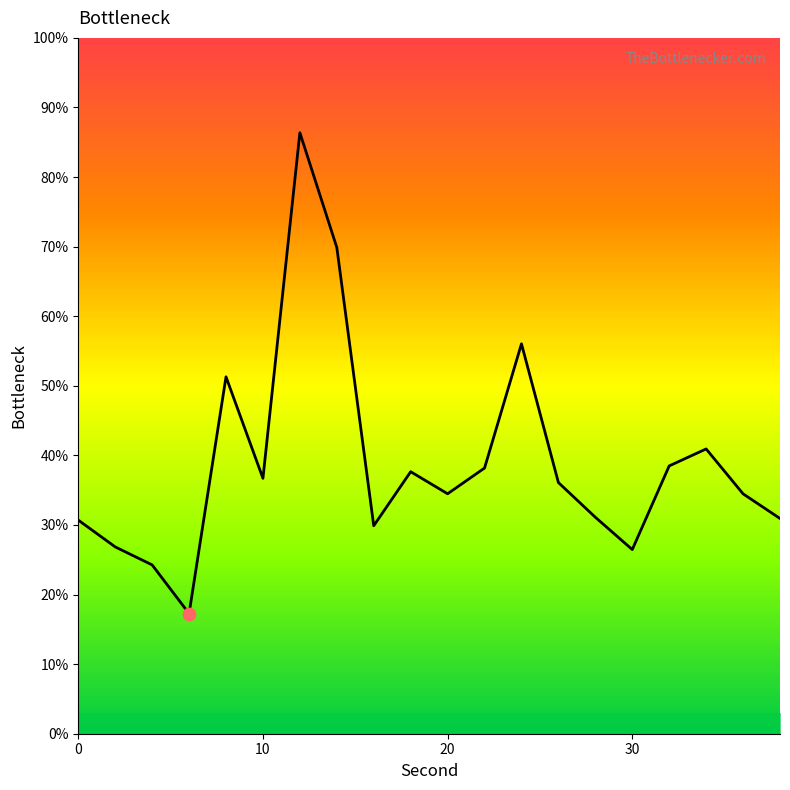

What is the difference between the maximum and minimum values?

69.1